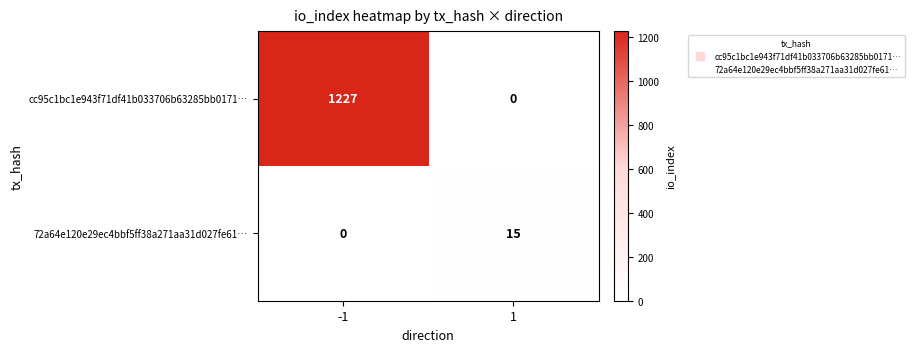

Count the number of data series in this chart.

2